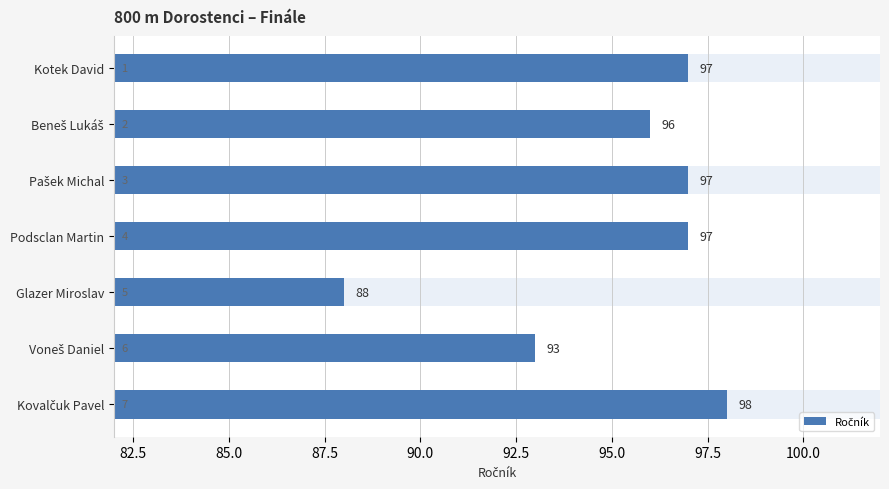

What position from the left is Voneš Daniel?

6